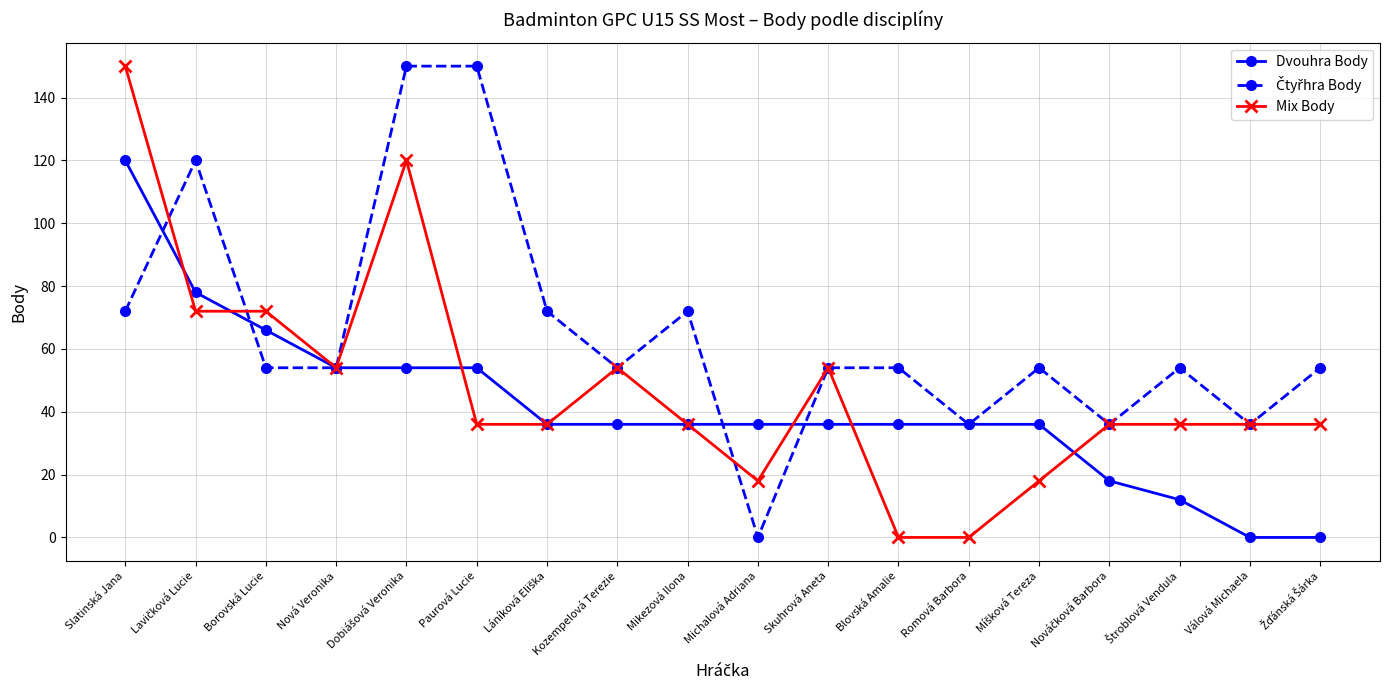

What is the value of the Mix Body point at the 6th from the left?

36